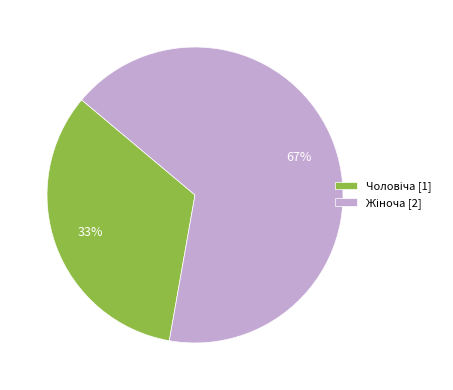

To the nearest percent, what is the average slice percentage?

50%